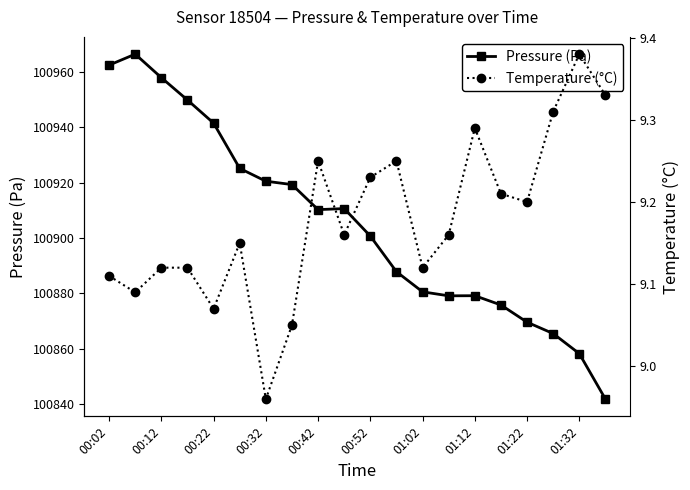

True or false: Temperature (°C) and Pressure (Pa) cross at least once.

False